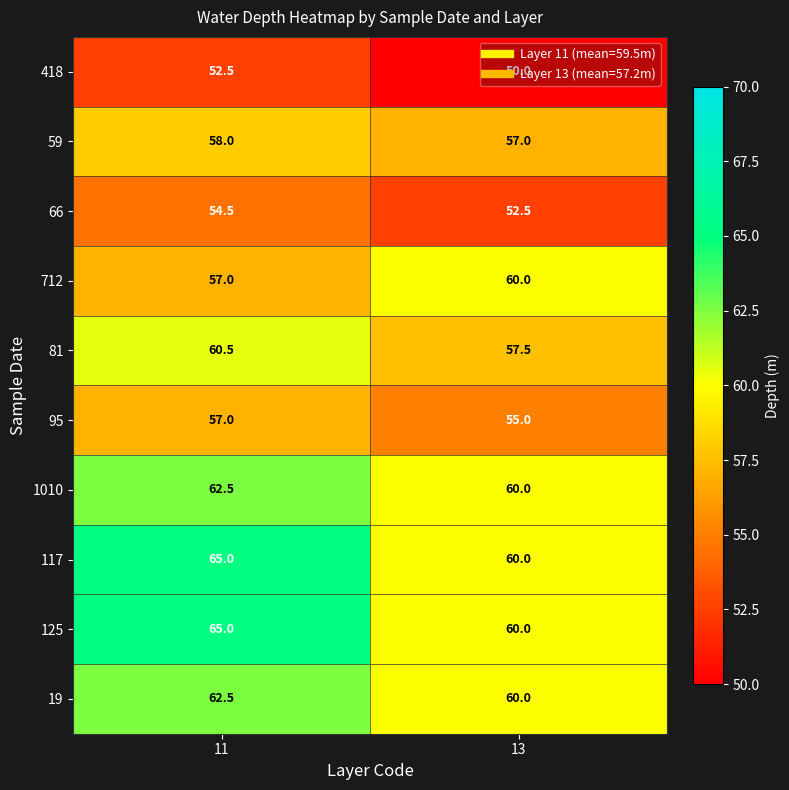

True or false: 59 has a value of 57.0 at 13.

True